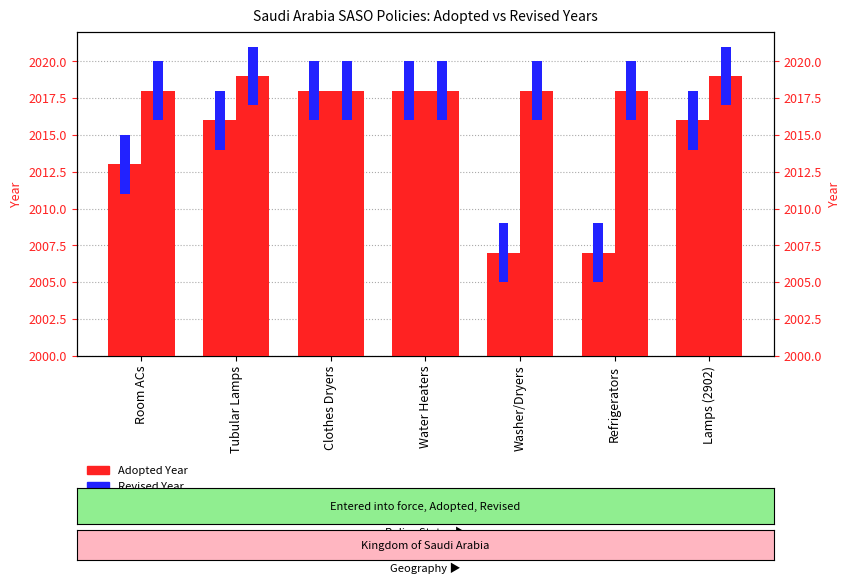

Is it true that Revised equals 2 at Washer/Dryers?

False